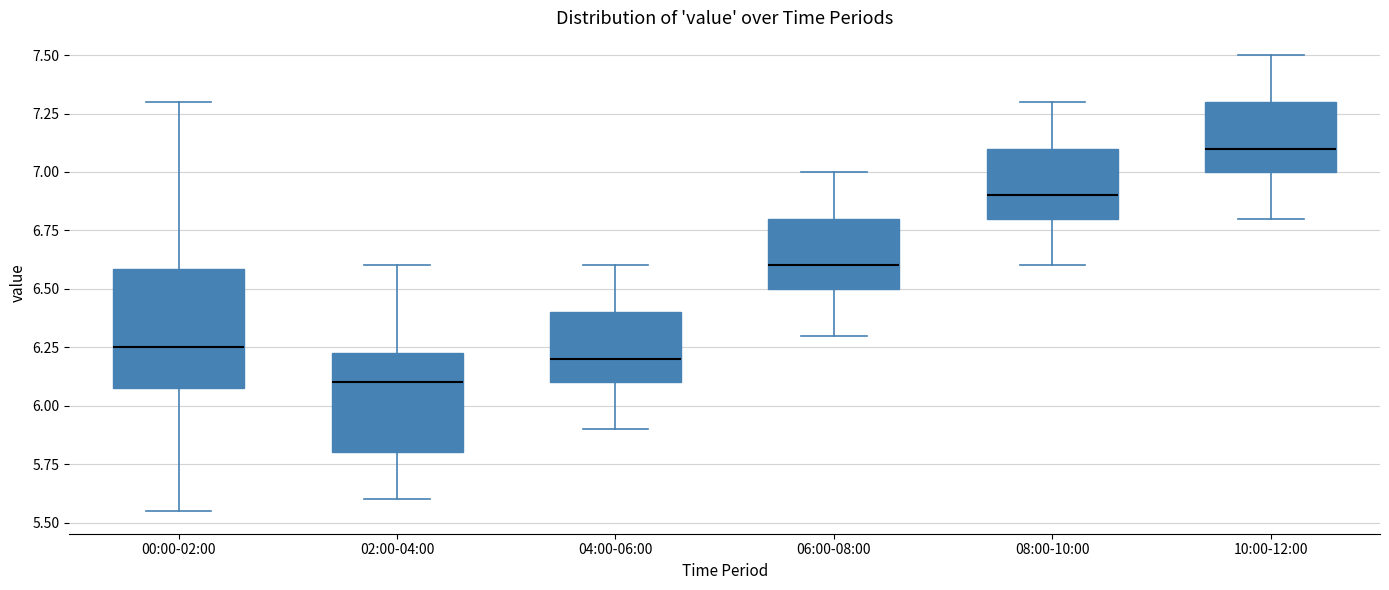

Reading left to right, read every box against the y-axis: the position of its median line, the range the box covers, and the ends of its whiskers. The values are not printed on the chart, so give them approximately, as read against the axis.

00:00-02:00: median 6.25, box 6.10 to 6.60, whiskers 5.55 to 7.30
02:00-04:00: median 6.10, box 5.80 to 6.25, whiskers 5.60 to 6.60
04:00-06:00: median 6.20, box 6.10 to 6.40, whiskers 5.90 to 6.60
06:00-08:00: median 6.60, box 6.50 to 6.80, whiskers 6.30 to 7.00
08:00-10:00: median 6.90, box 6.80 to 7.10, whiskers 6.60 to 7.30
10:00-12:00: median 7.10, box 7.00 to 7.30, whiskers 6.80 to 7.50